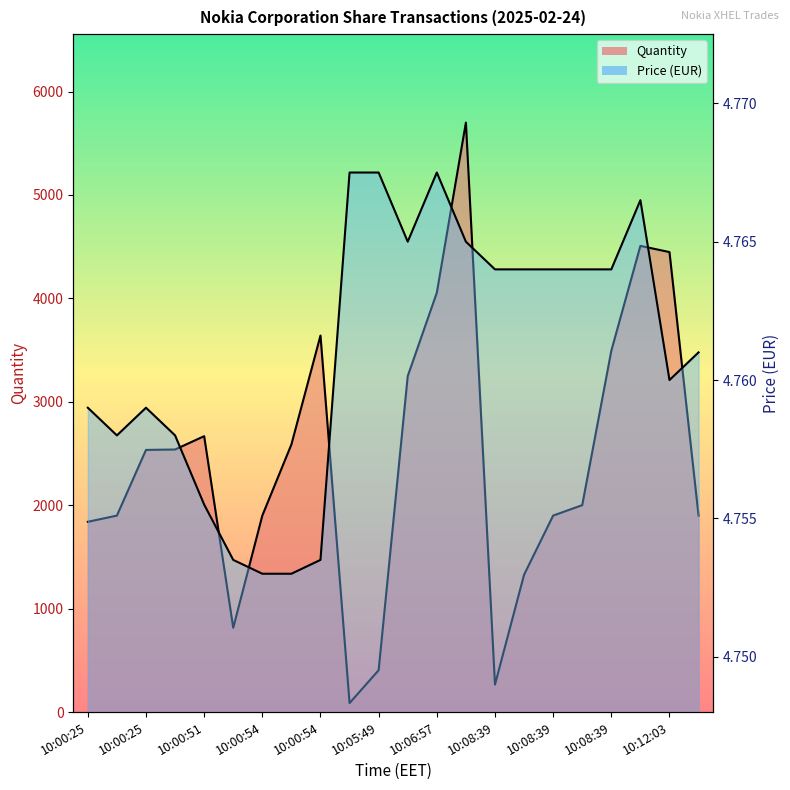

What is the minimum value for Price?

4.8